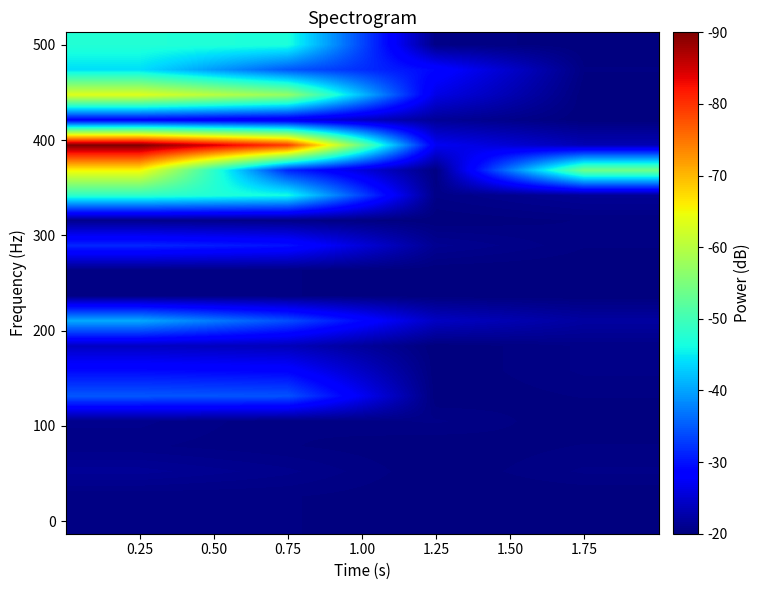

At which category is the sum across all series the highest?

0.25